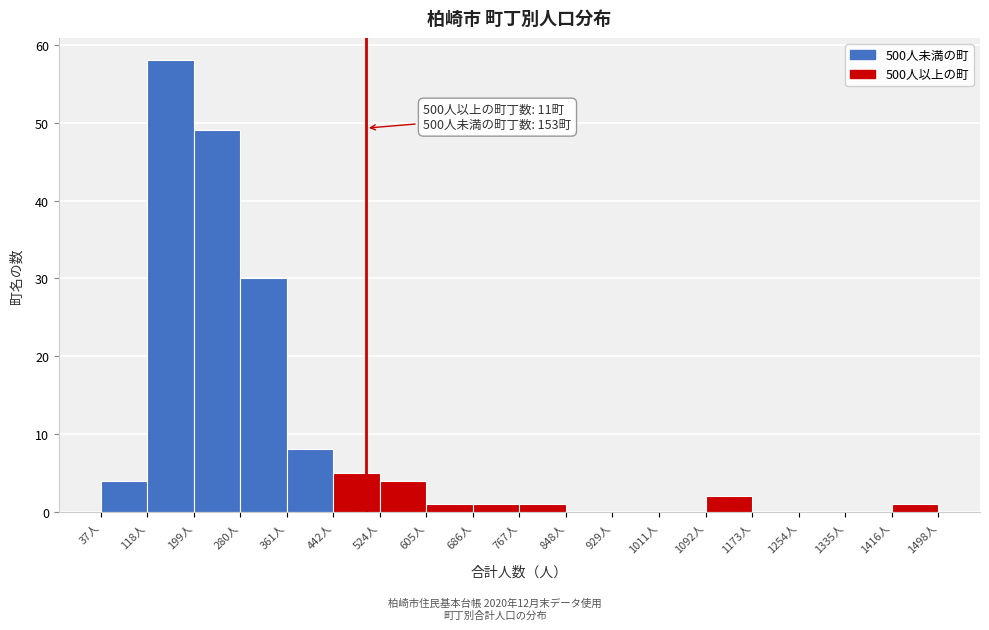

Which range on the x-axis has the tallest bar?

120 to 200